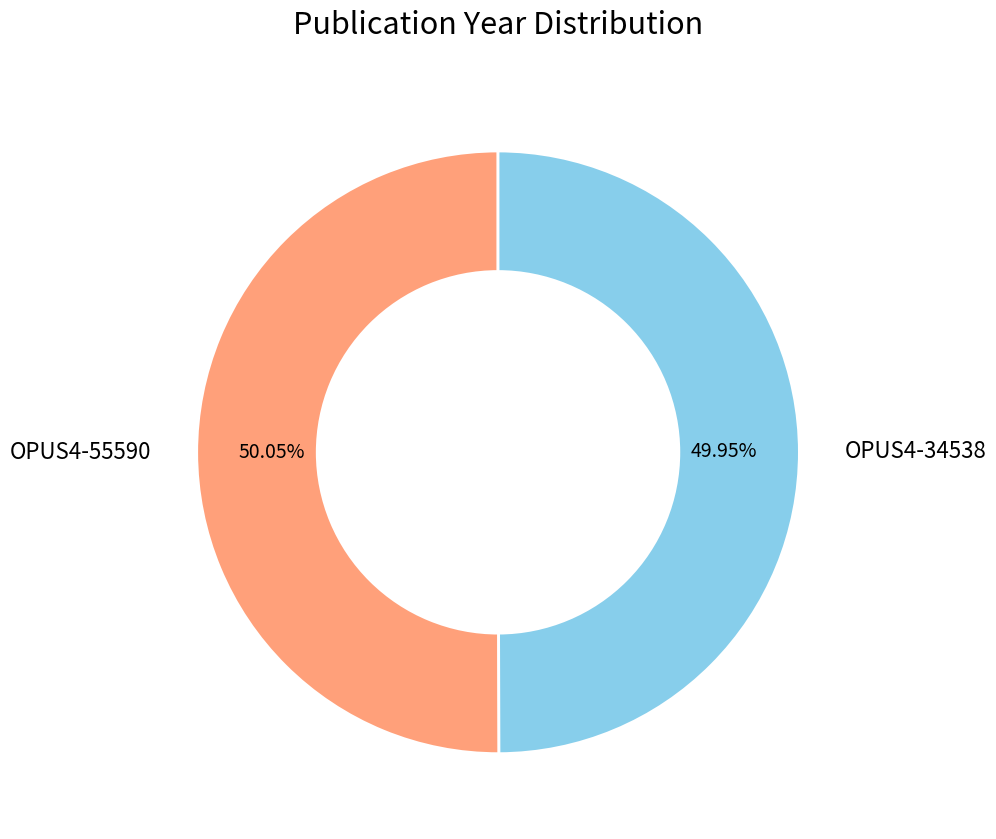

To the nearest percent, what is the combined percentage of OPUS4-55590 and OPUS4-34538?

100%